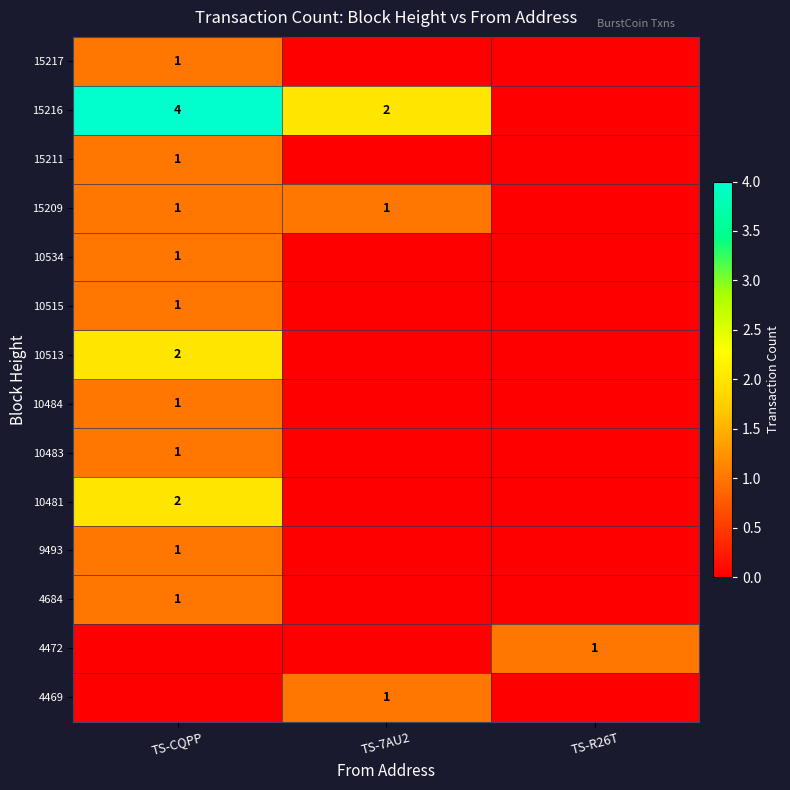

The value of 10534 at TS-CQPP is 1. True or false?

True